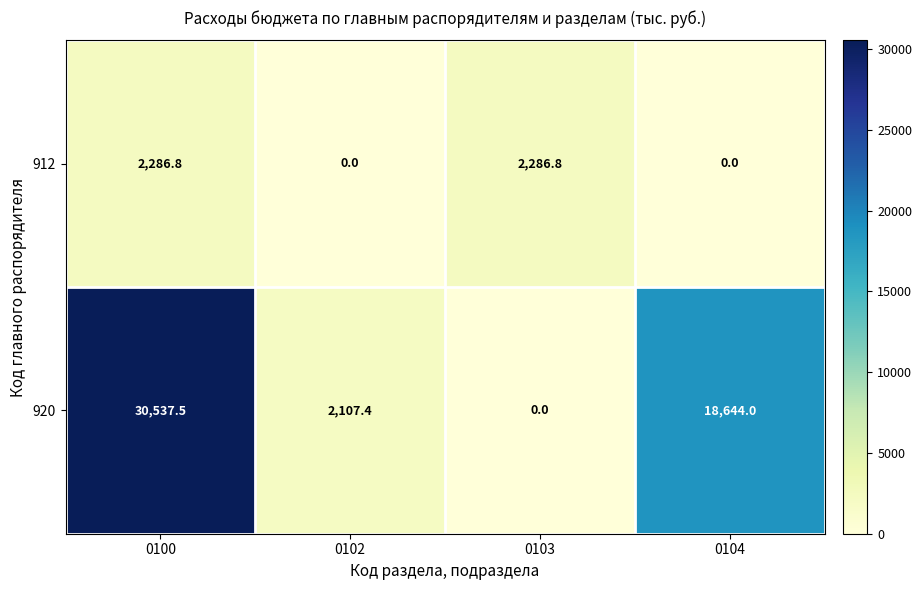

At which label does 912 first exceed 2286?

0100